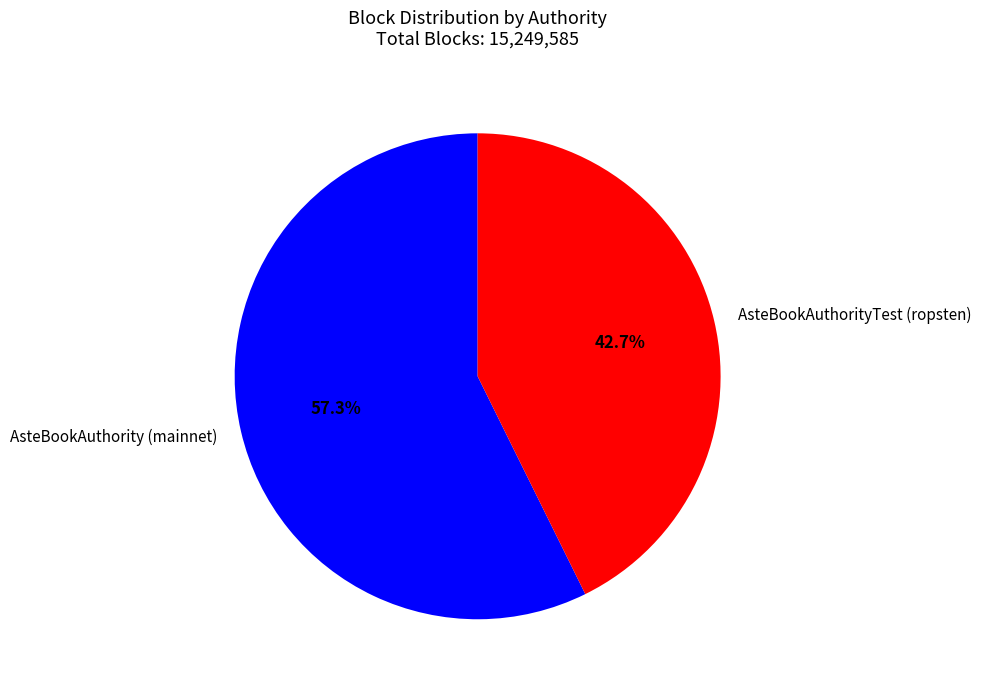

To the nearest percent, what percentage of the pie is AsteBookAuthority (mainnet)?

57%